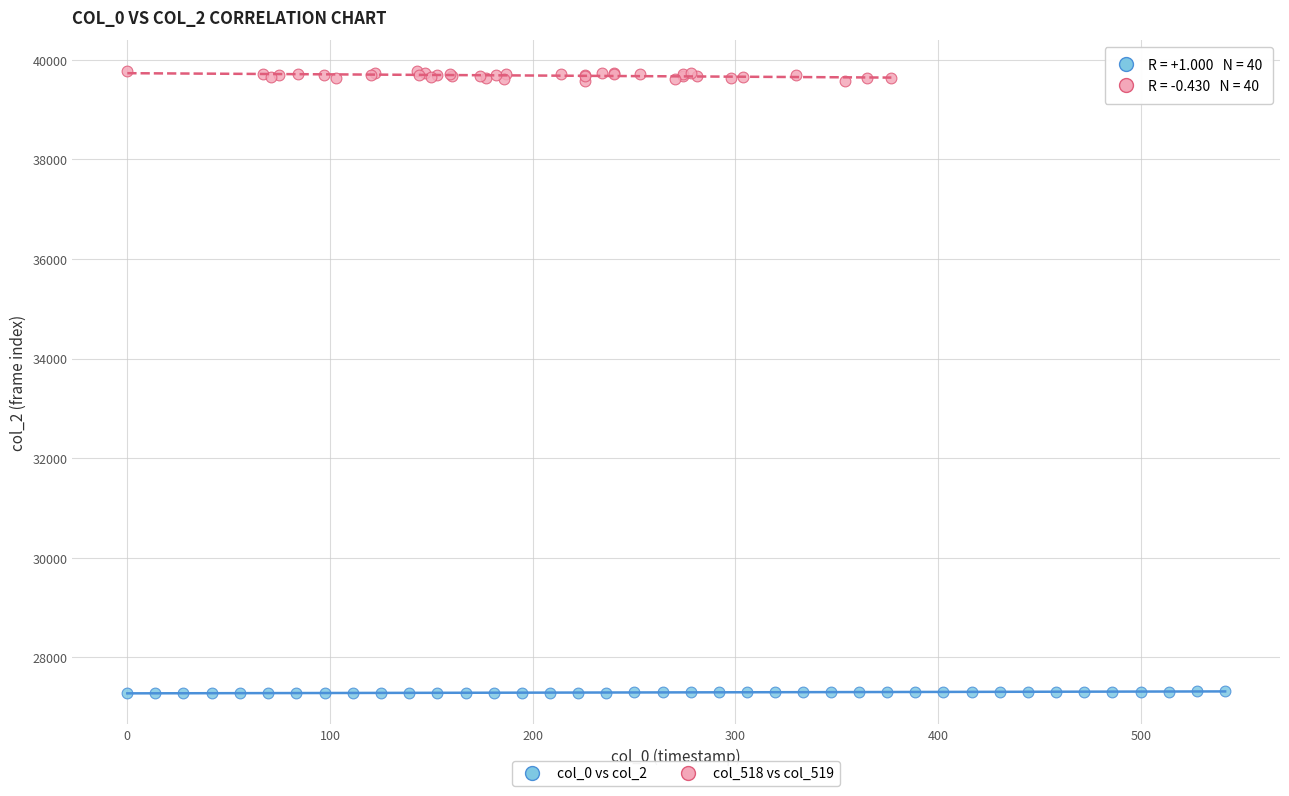

Which series has the widest spread of Y values?

col_518 vs col_519